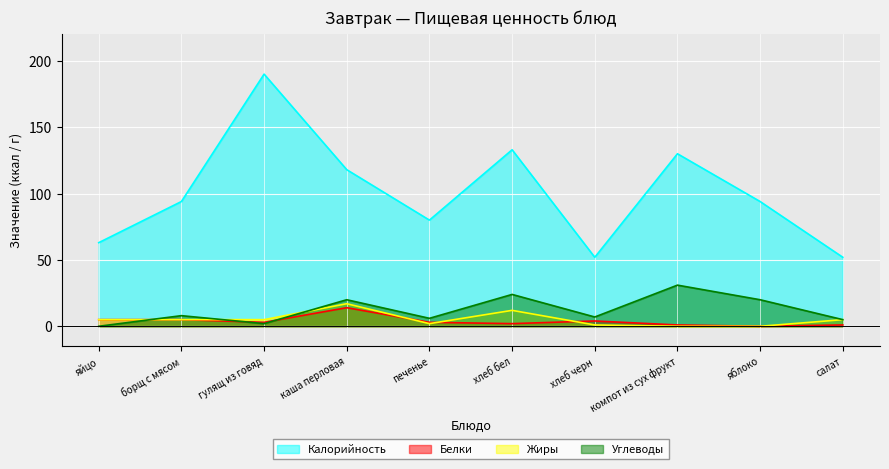

Which category has the highest value across all series?

гулящ из говяд